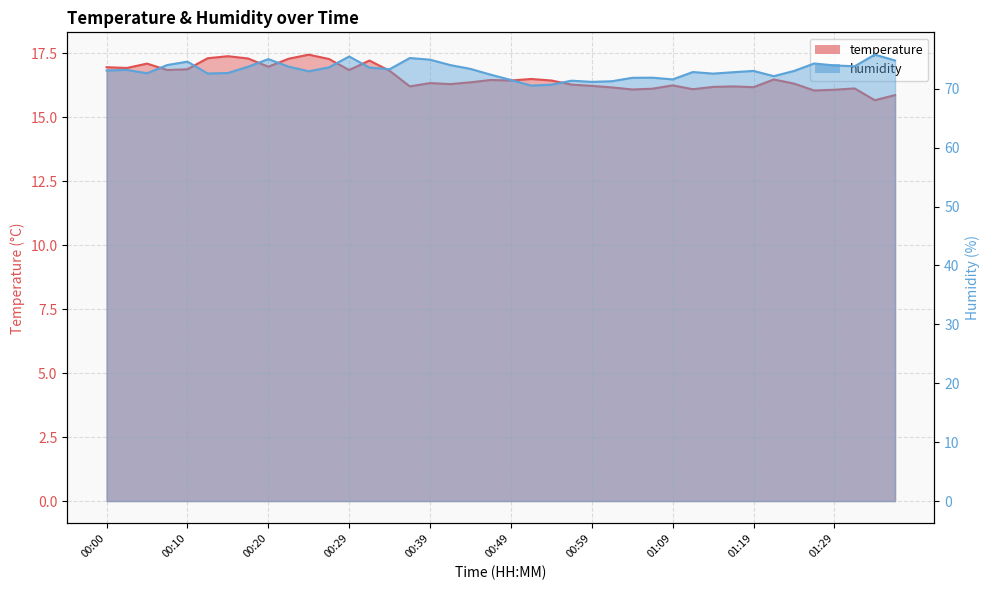

Which series has the widest spread of values?

humidity